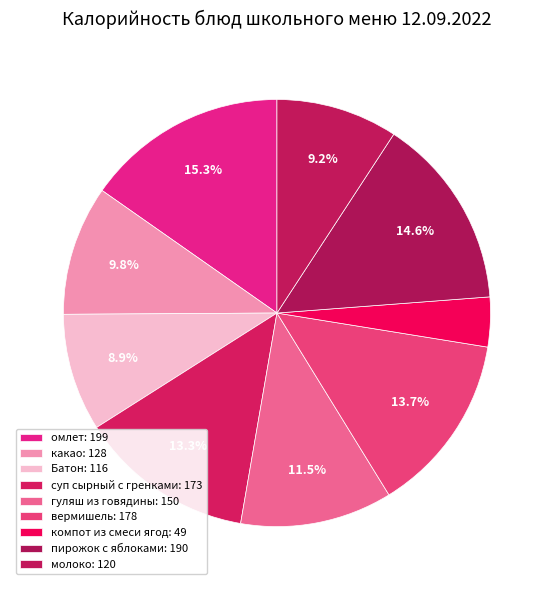

To the nearest percent, what percentage of the pie is компот из смеси ягод?

4%